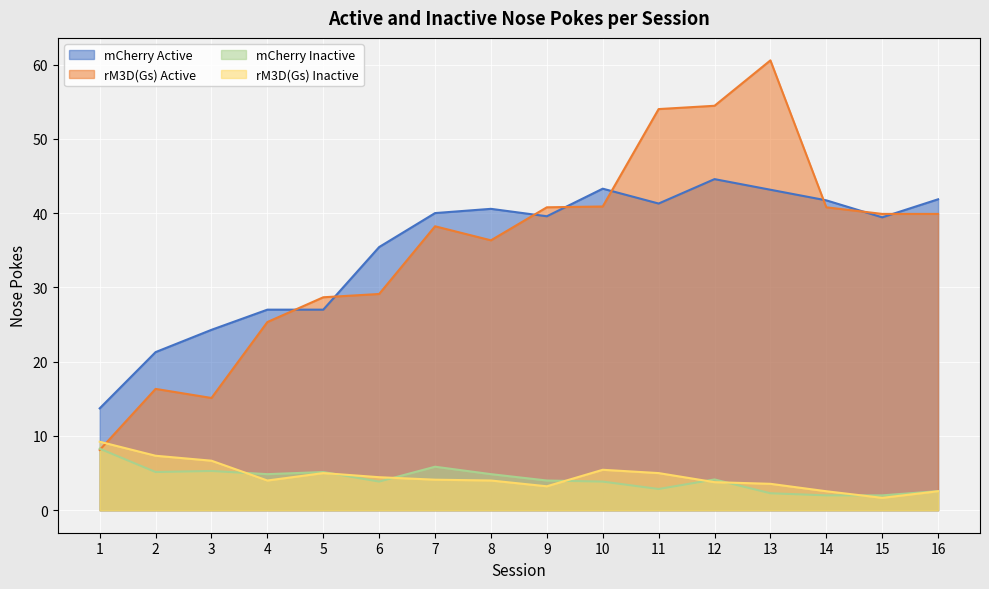

List the series in order of their peak value, highest first.

rM3D(Gs) Active, mCherry Active, rM3D(Gs) Inactive, mCherry Inactive